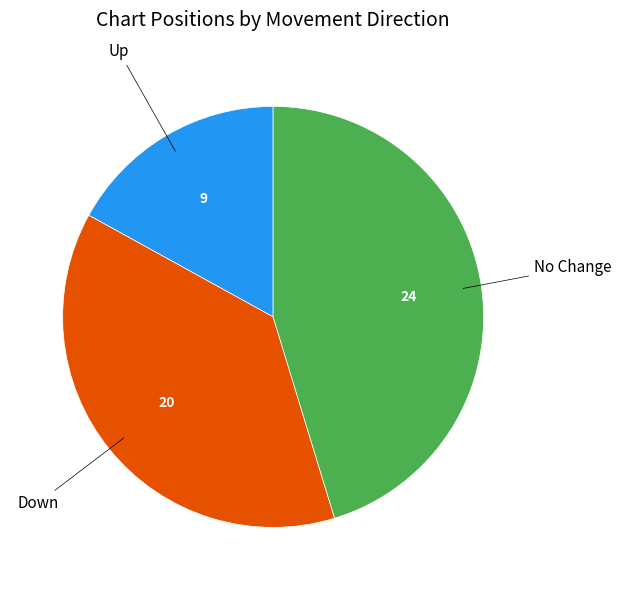

Is there any slice that represents more than half of the pie?

No